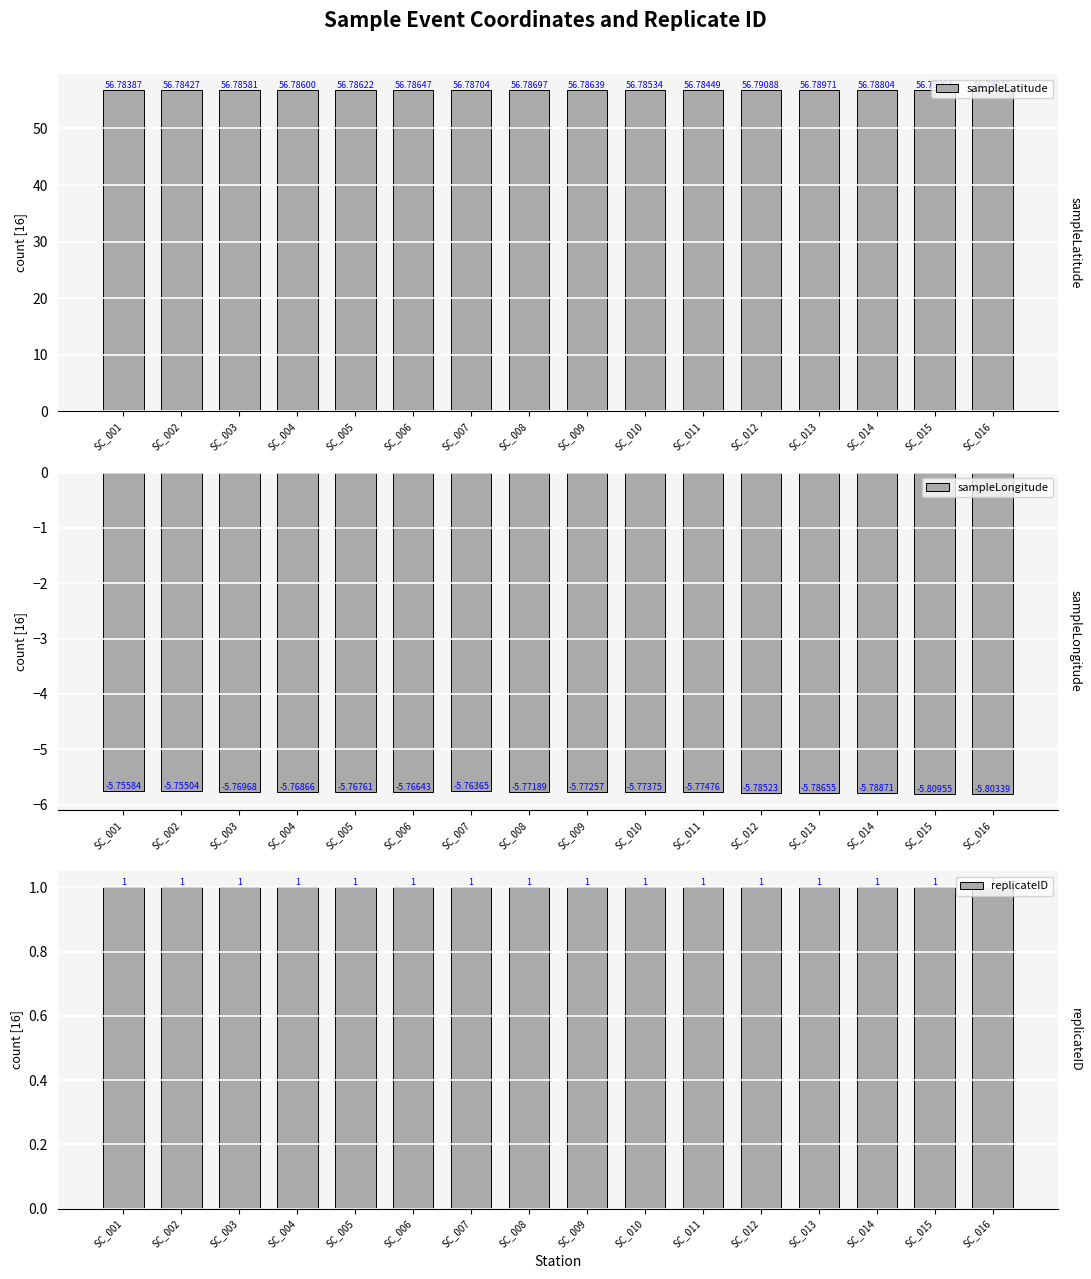

Rank the series by their maximum value, from highest to lowest.

sampleLatitude, replicateID, sampleLongitude